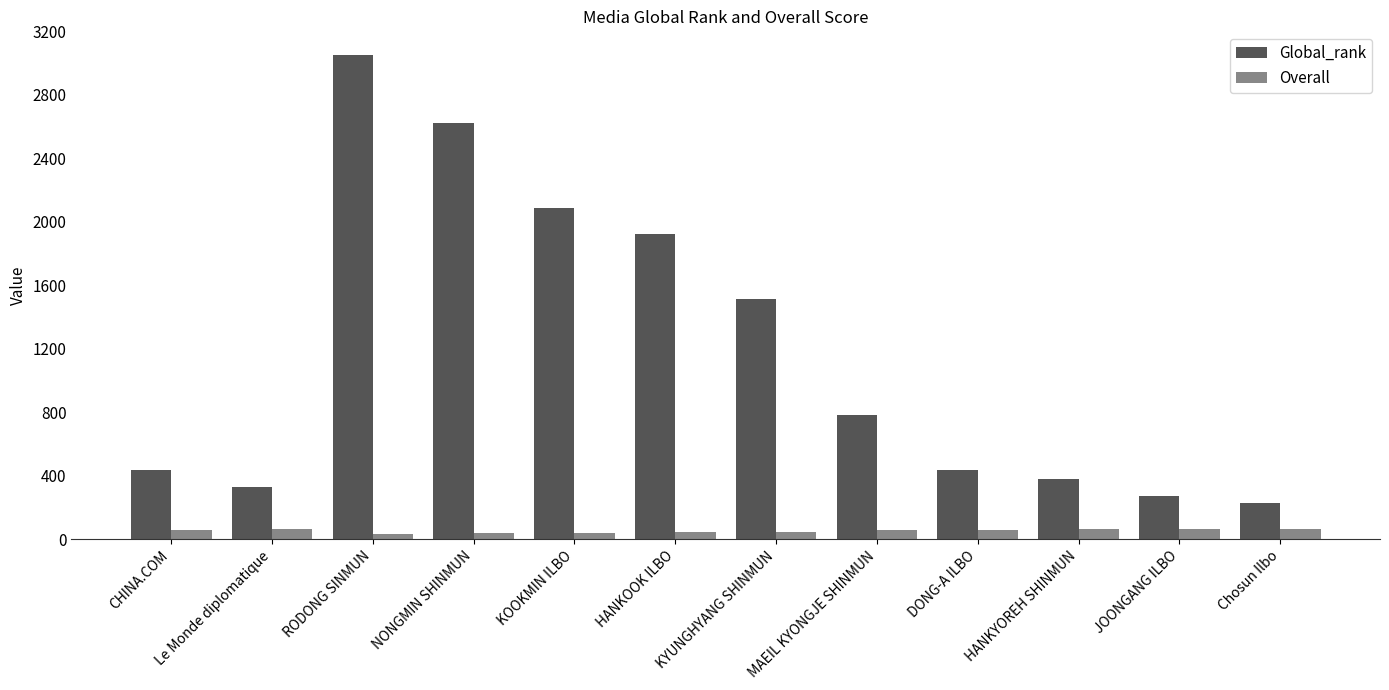

How many data points in Overall are less than 62?

6